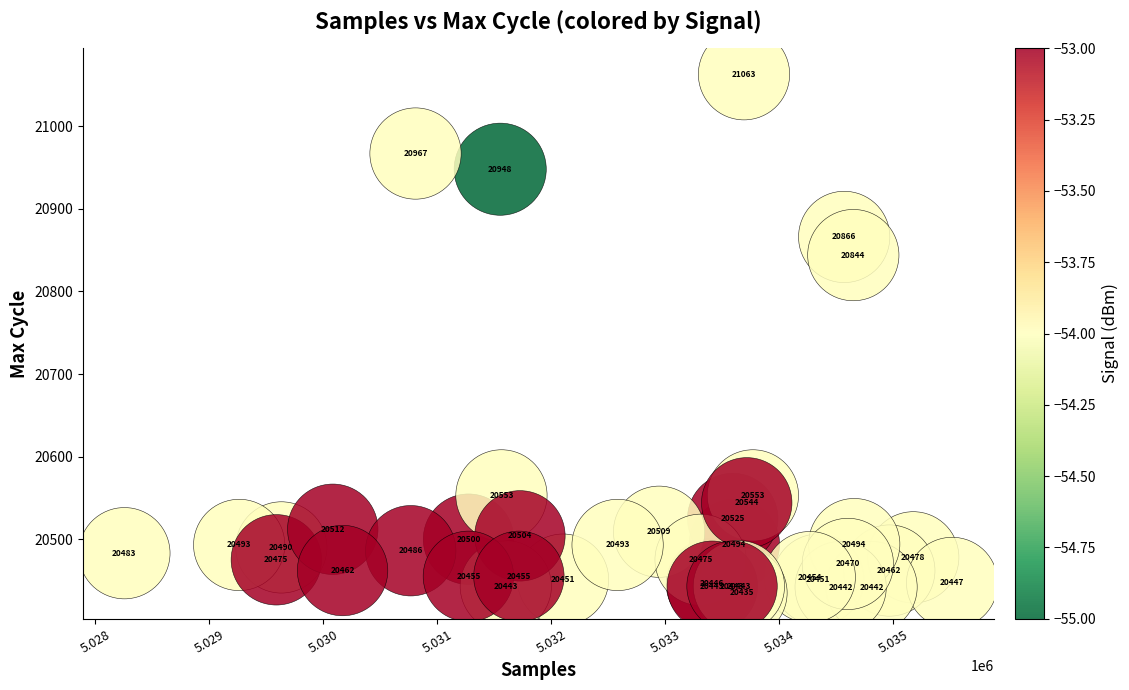

What Y value in the scatter plot is closest to 20749?

20844